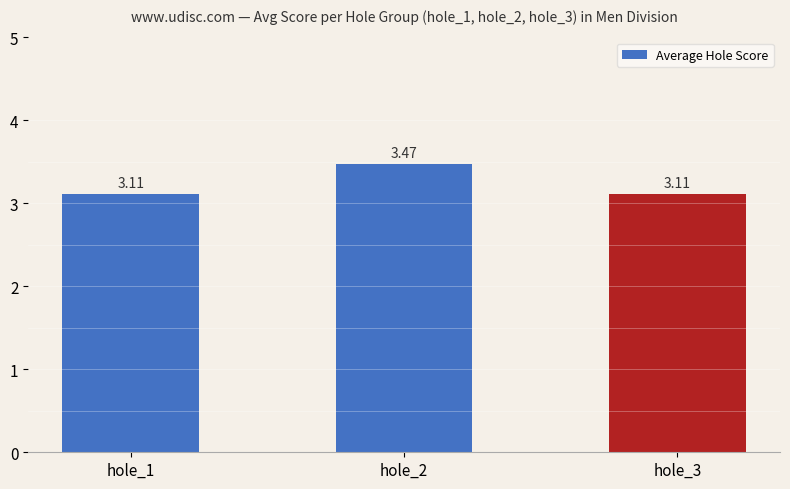

What is the sum of all values?

9.7